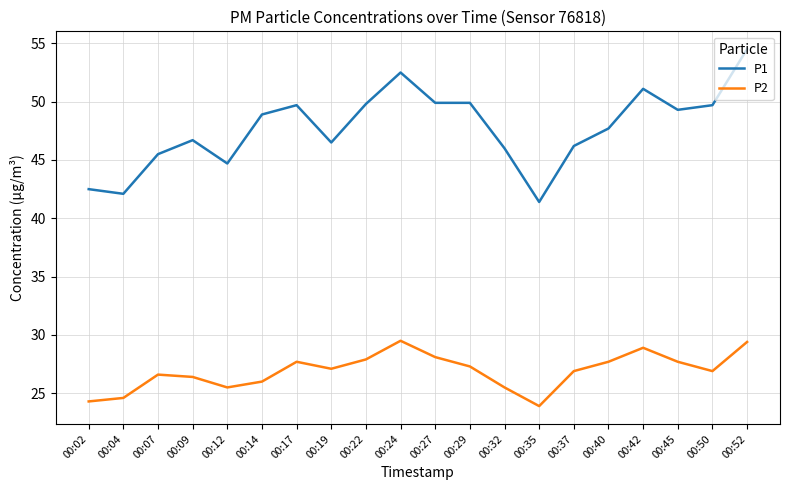

Is the value of P2 at 00:07 greater than the value of P1 at 00:14?

No